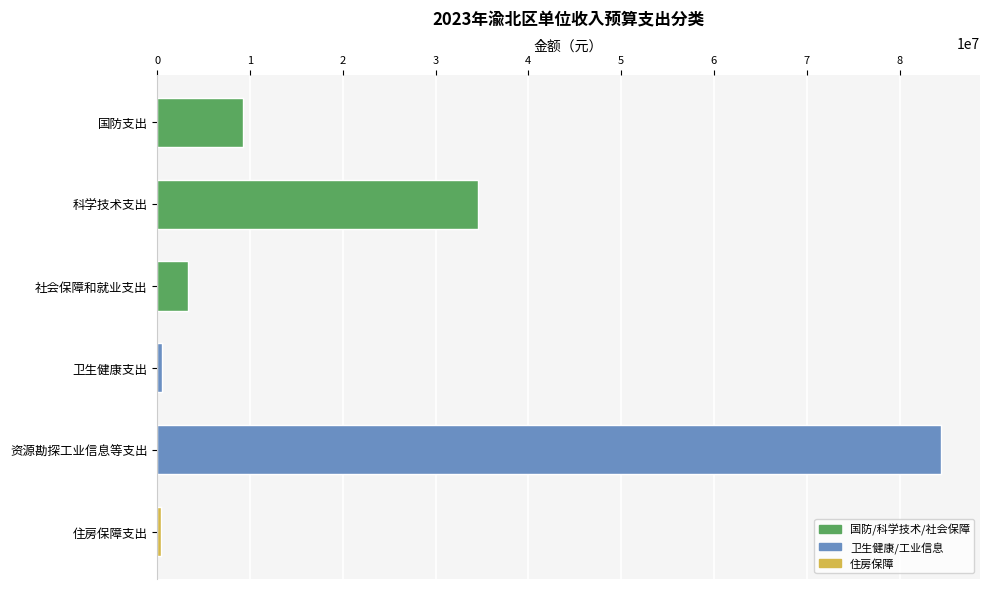

Is it true that the value at 住房保障支出 is 90074.9?

False